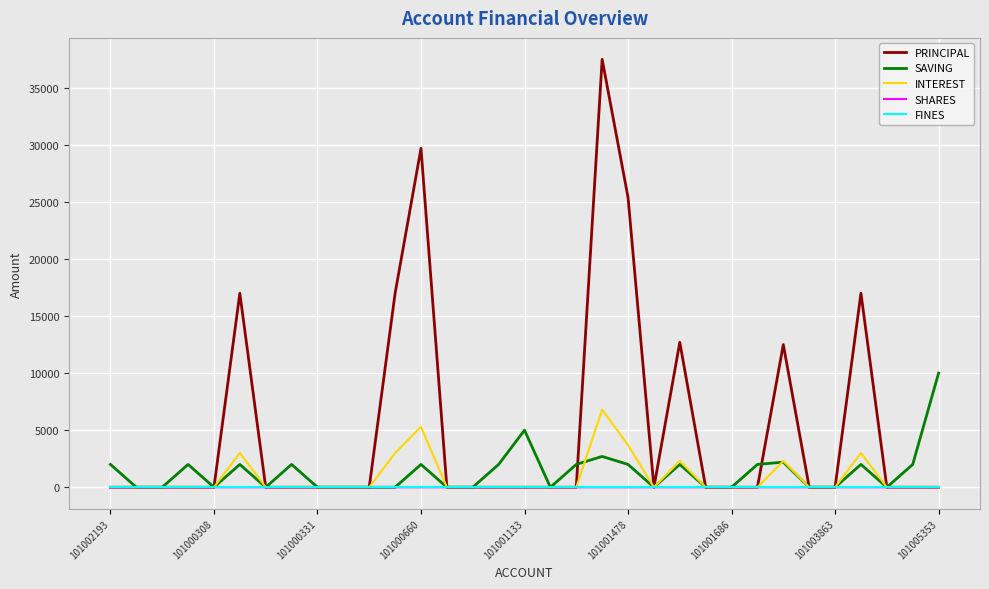

What is the greatest value displayed?

37500